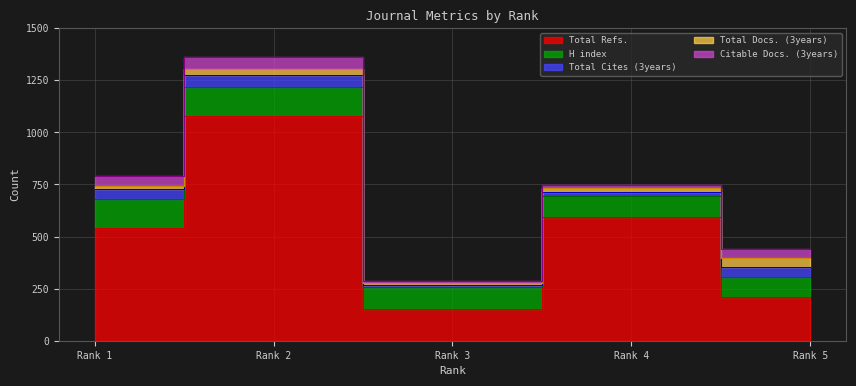

Which series changed the most between 1 and 3?

Total Refs.